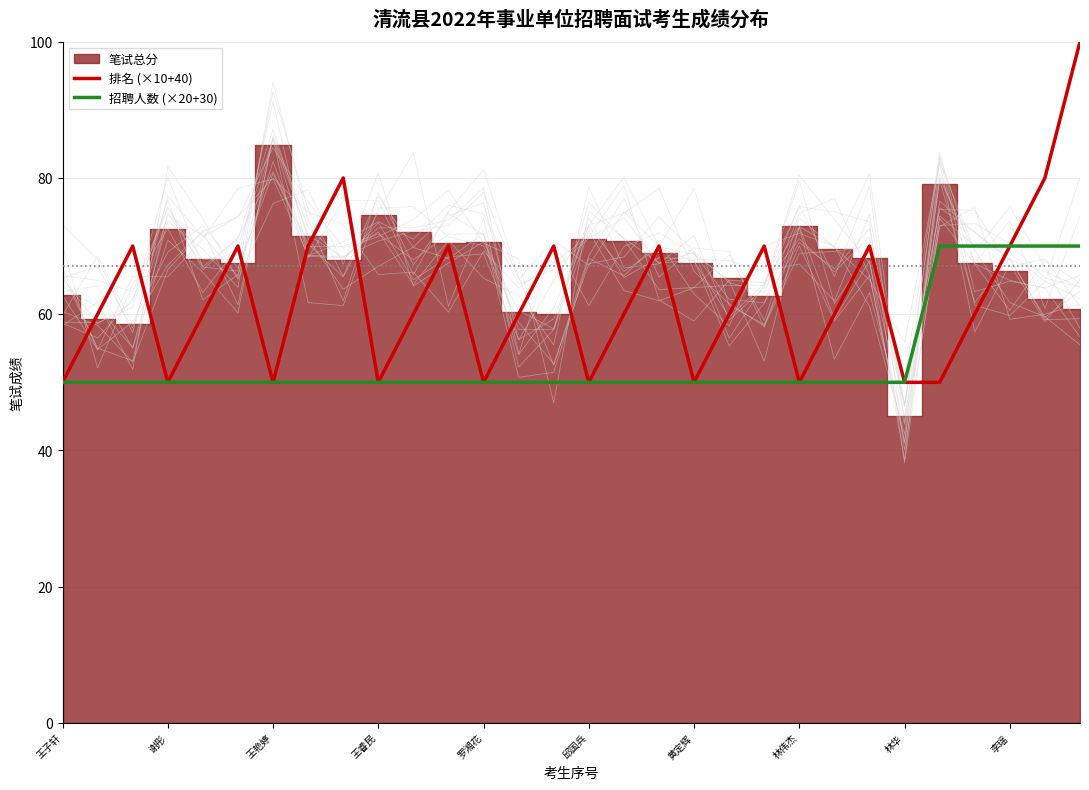

How many categories are shown in the chart?

30